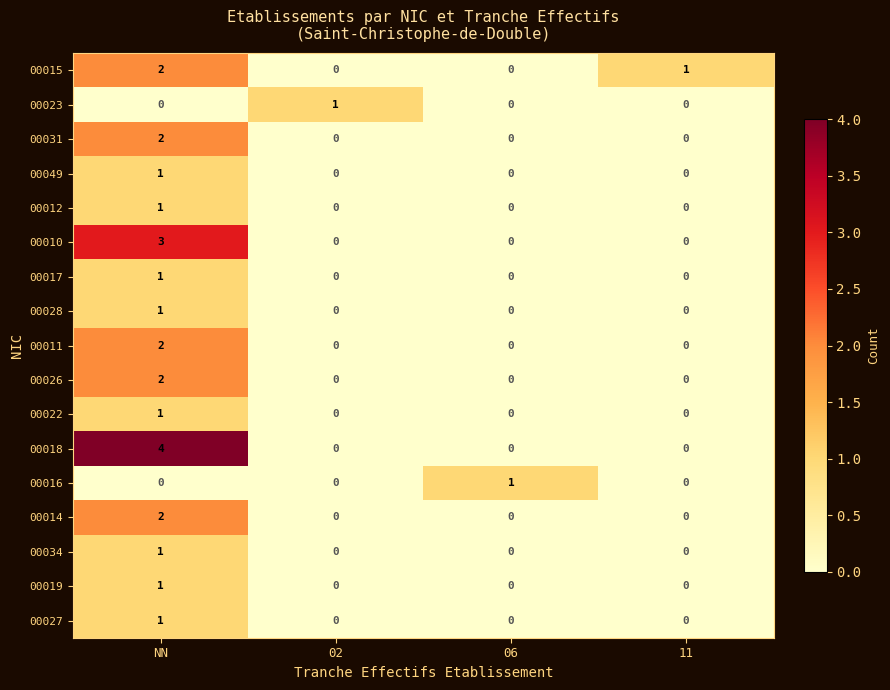

Which series has the largest total across all categories?

00018